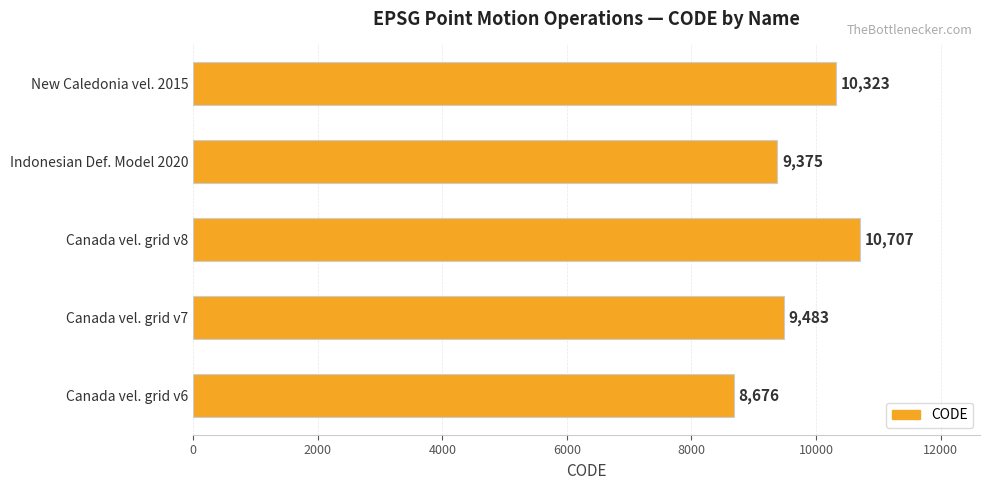

What is the greatest value displayed?

10707